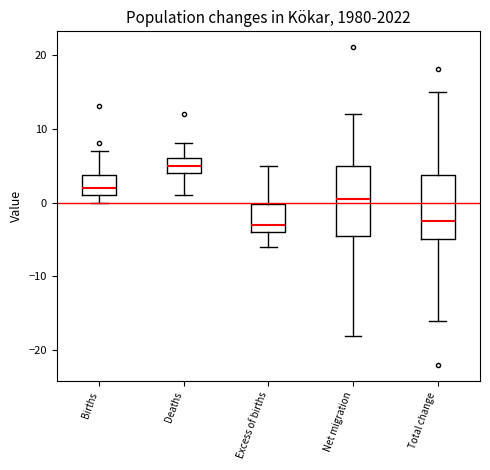

Where does the median line of the box for Net migration sit on the y-axis? The values are not printed on the chart, so give them approximately, as read against the axis.

1